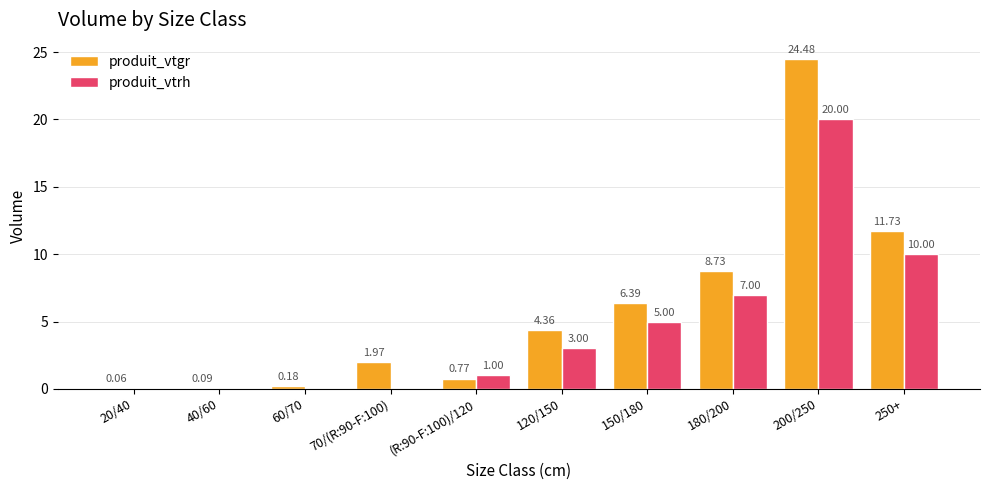

At which category is the sum across all series the highest?

200/250